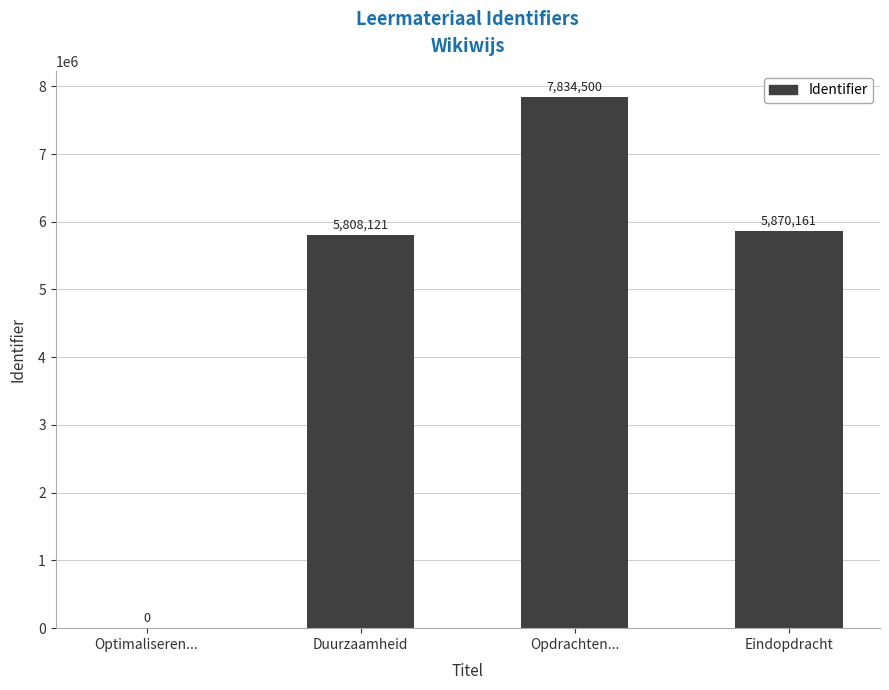

How many values are above zero?

3